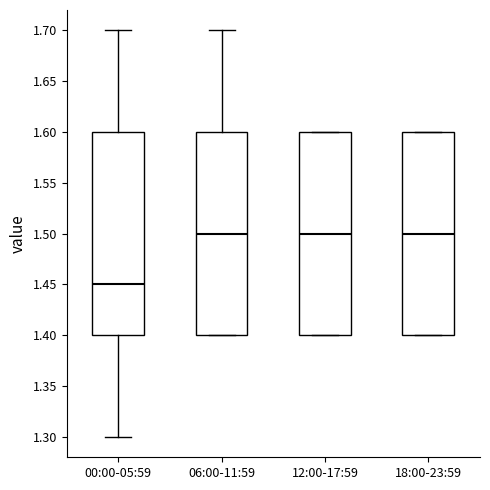

Reading left to right, transcribe this box plot: for each box, give where its median line is, the range the box spans, and where its two whiskers end, as read against the y-axis. The values are not printed on the chart, so give them approximately, as read against the axis.

00:00-05:59: median 1.45, box 1.40 to 1.60, whiskers 1.30 to 1.70
06:00-11:59: median 1.50, box 1.40 to 1.60, whiskers 1.40 to 1.70
12:00-17:59: median 1.50, box 1.40 to 1.60, whiskers 1.40 to 1.60
18:00-23:59: median 1.50, box 1.40 to 1.60, whiskers 1.40 to 1.60